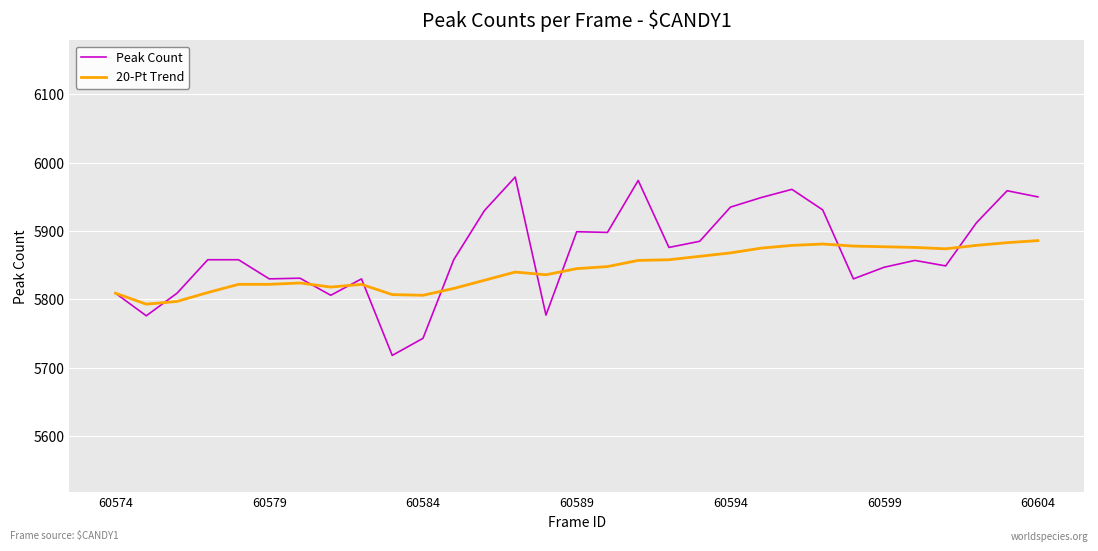

List the series in order of their peak value, lowest first.

20-Pt Trend, Peak Count